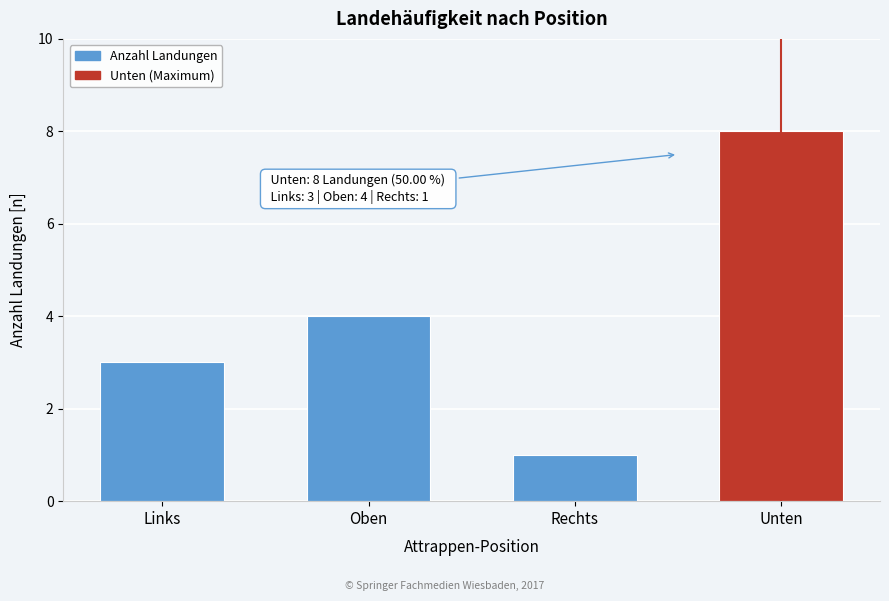

Reading left to right, what are all the values shown in this chart?

3	4	1	8